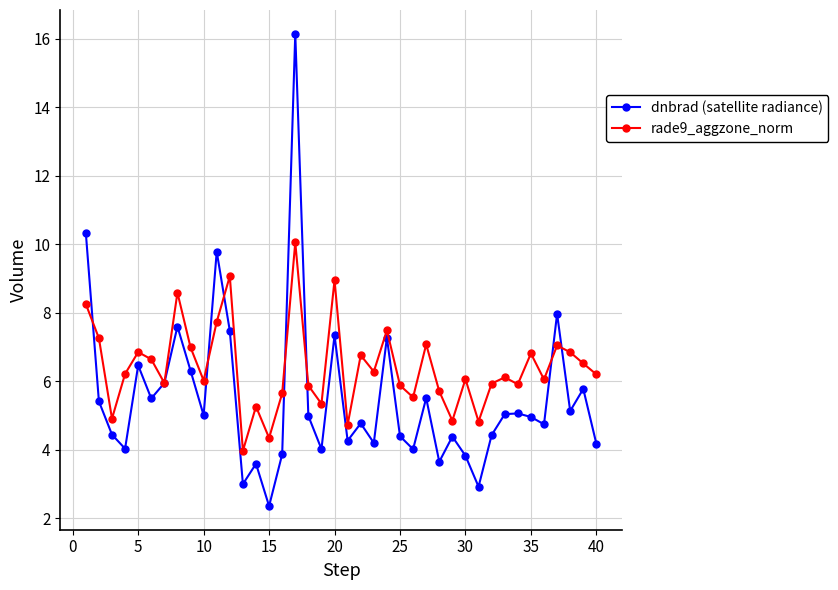

What is the highest value of the dnbrad (satellite radiance) series?

16.1